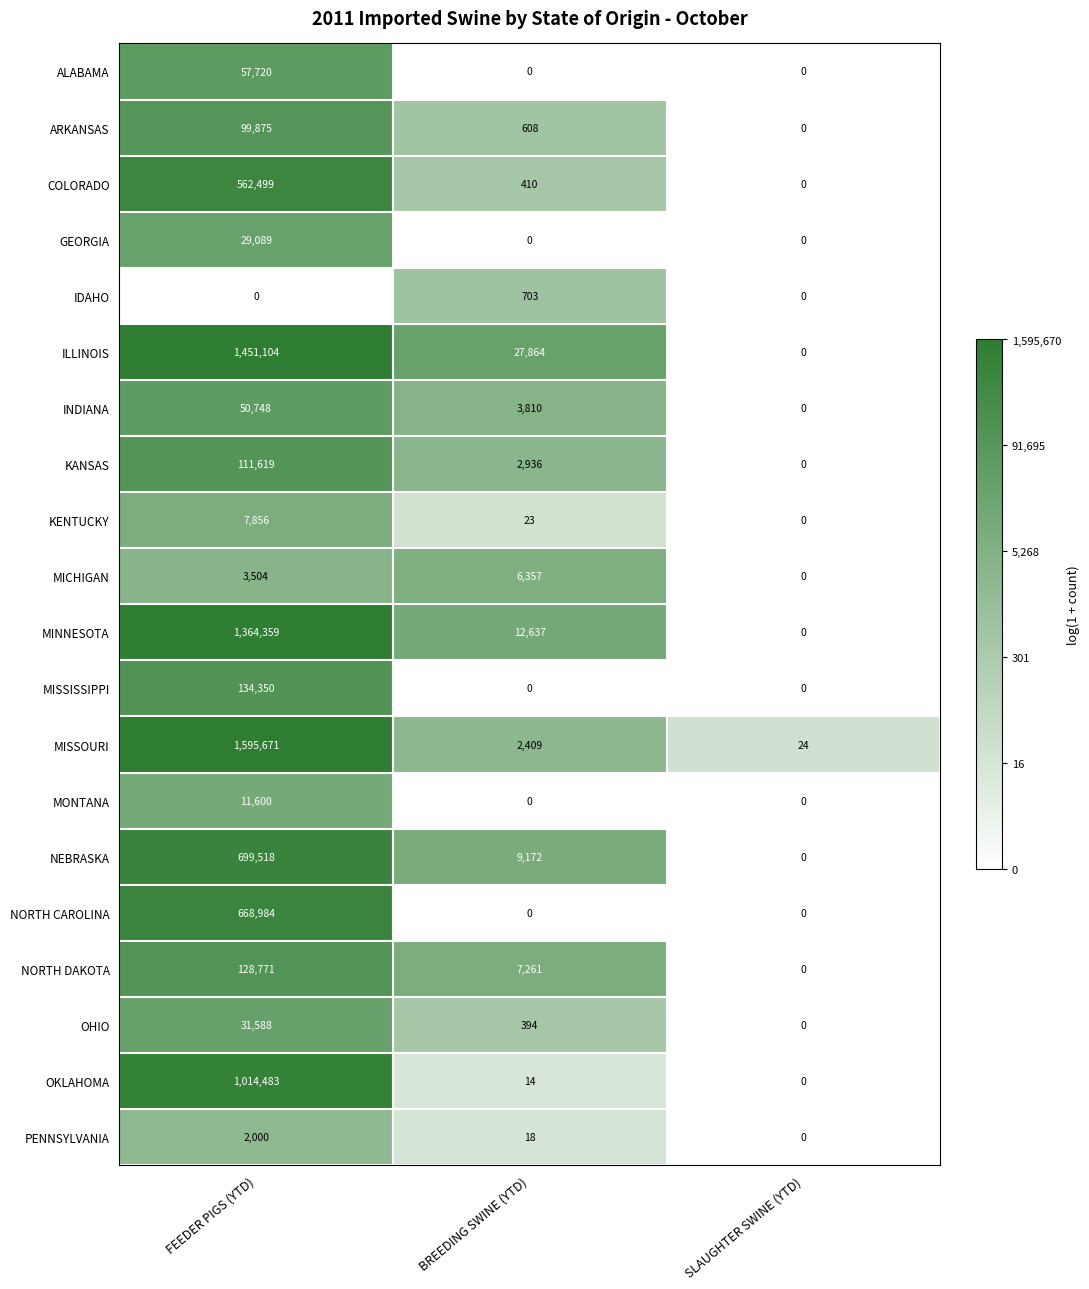

Which series changed the most between FEEDER PIGS (YTD) and SLAUGHTER SWINE (YTD)?

MISSOURI